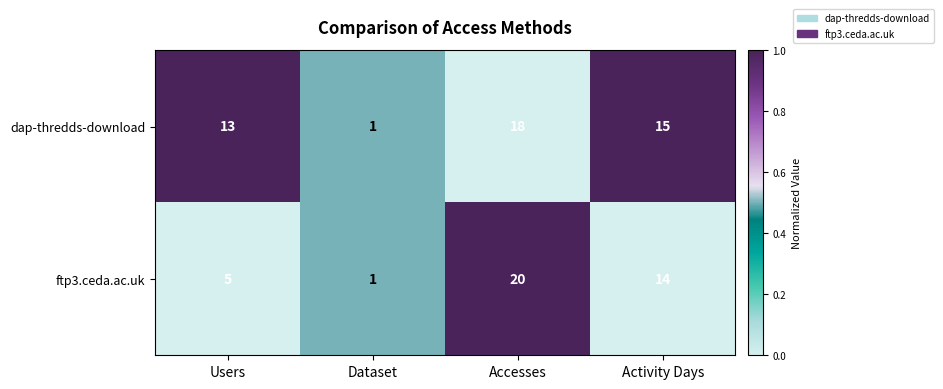

List the series in order of their peak value, highest first.

ftp3.ceda.ac.uk, dap-thredds-download